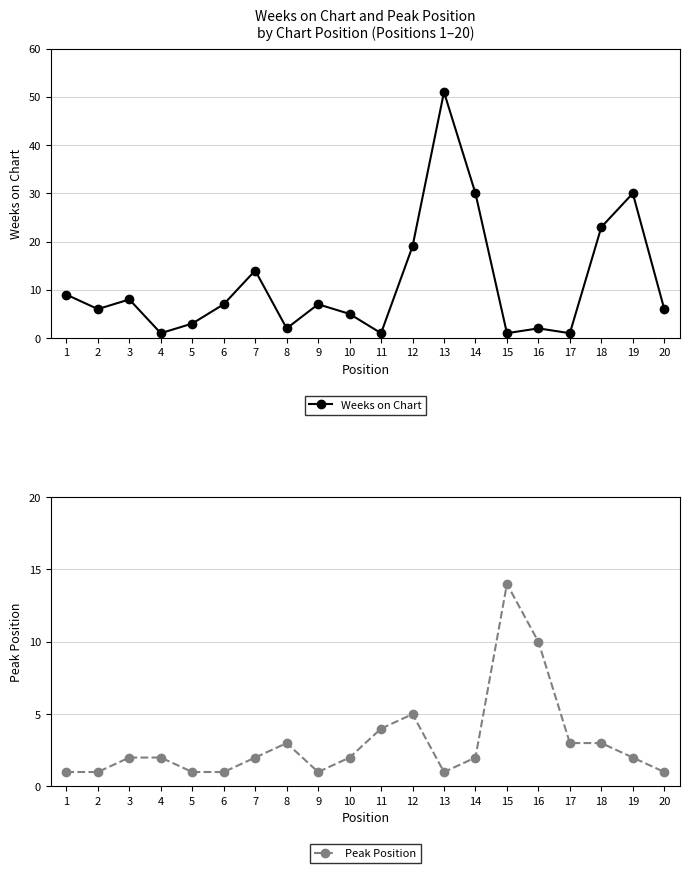

The value of Peak Position at 19 is 2. True or false?

True